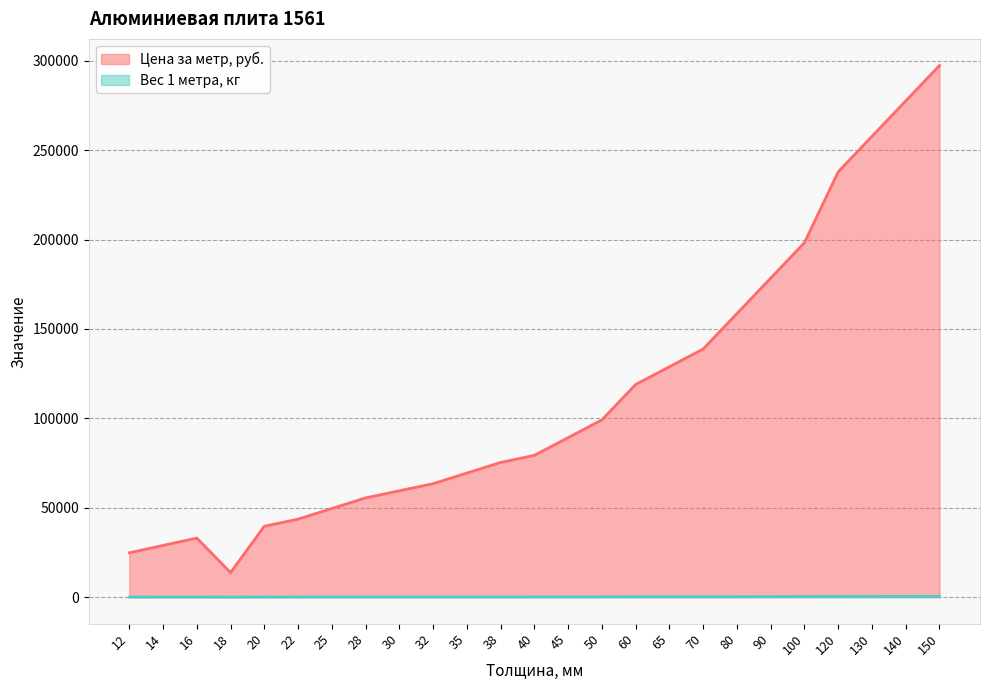

Where is Цена за метр, руб. nearest to the value 155525?

80